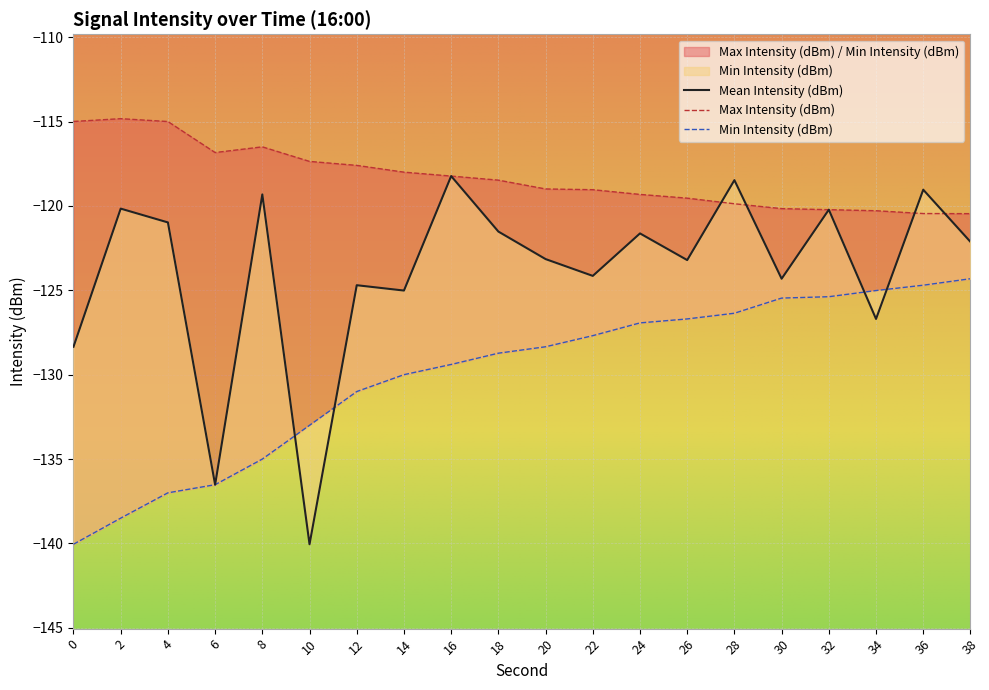

What is the average value of the Min Intensity (dBm) series?

-130.0